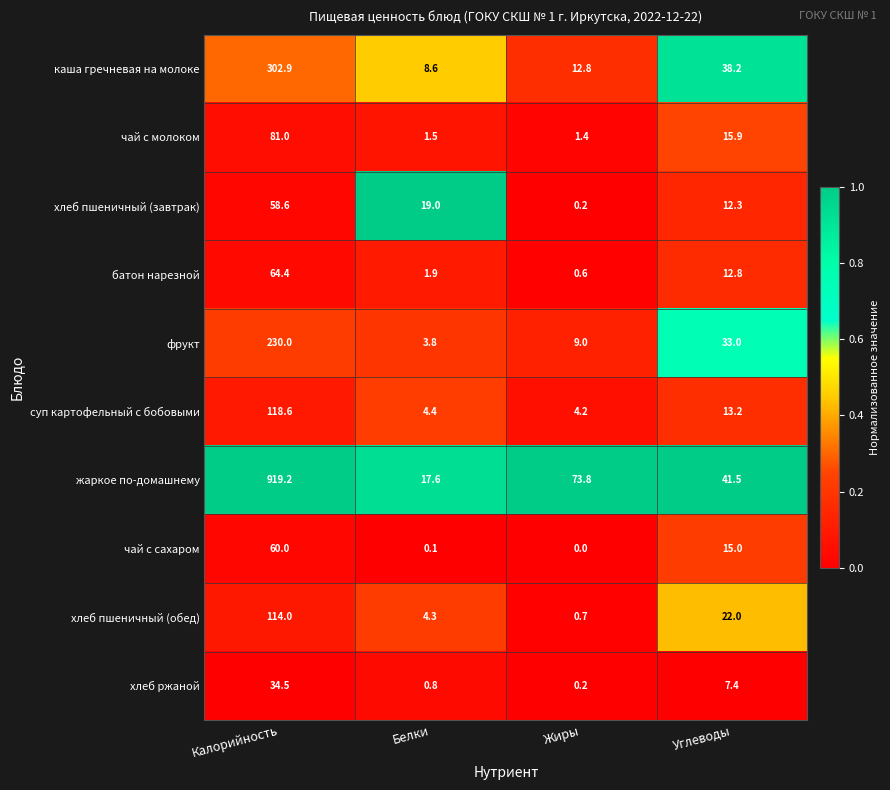

At Углеводы, list the series in order from largest to smallest.

жаркое по-домашнему, каша гречневая на молоке, фрукт, хлеб пшеничный (обед), чай с молоком, чай с сахаром, суп картофельный с бобовыми, батон нарезной, хлеб пшеничный (завтрак), хлеб ржаной